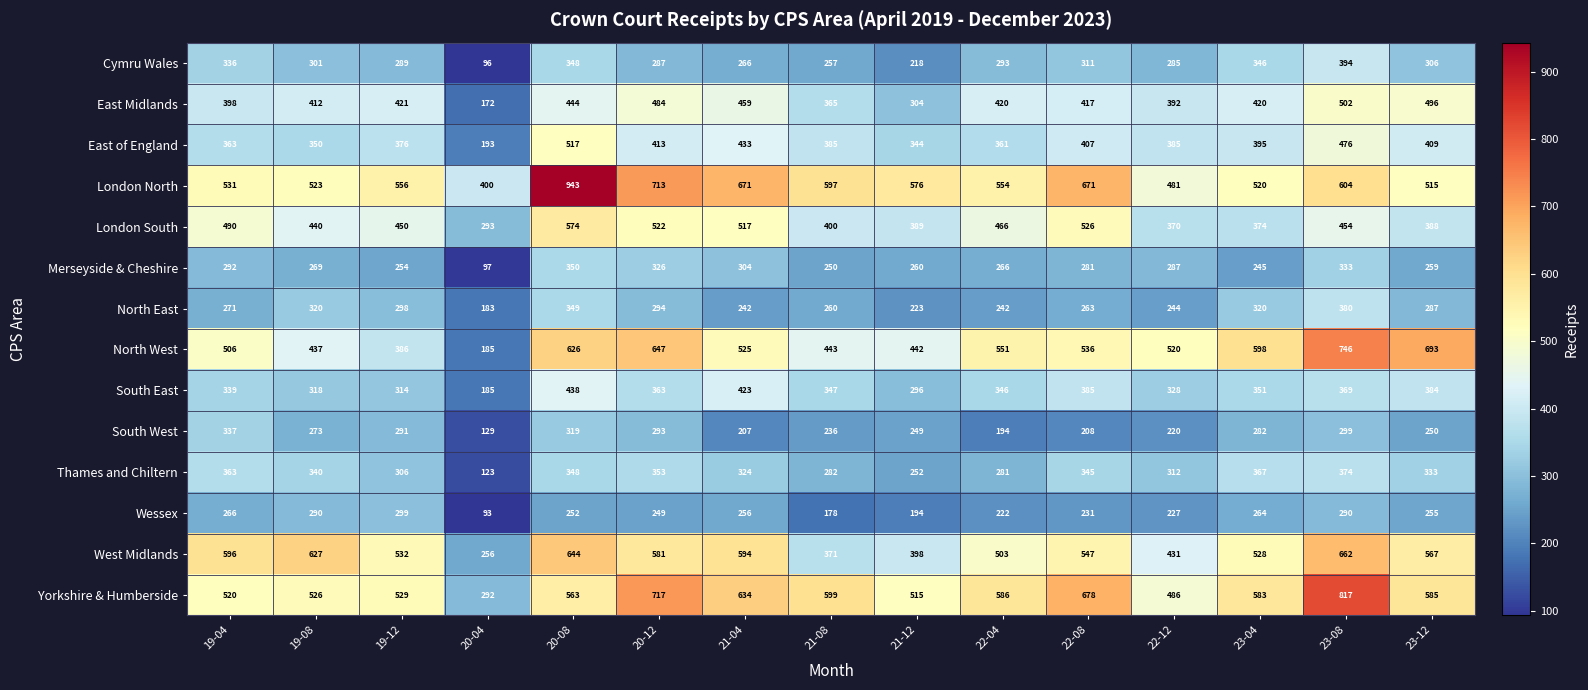

Count the number of categories in the chart.

15